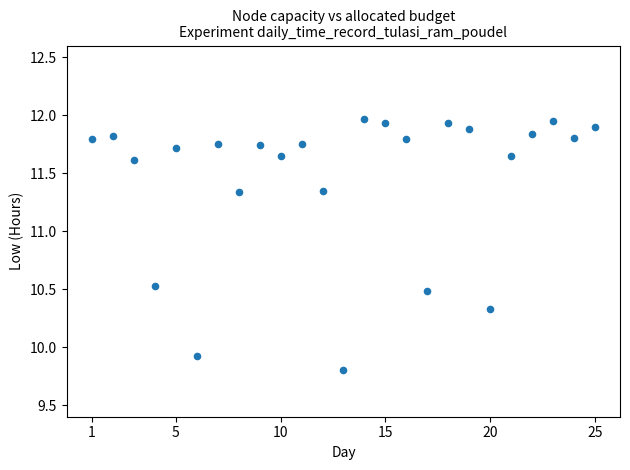

What Y value in the scatter plot is closest to 10?

9.9